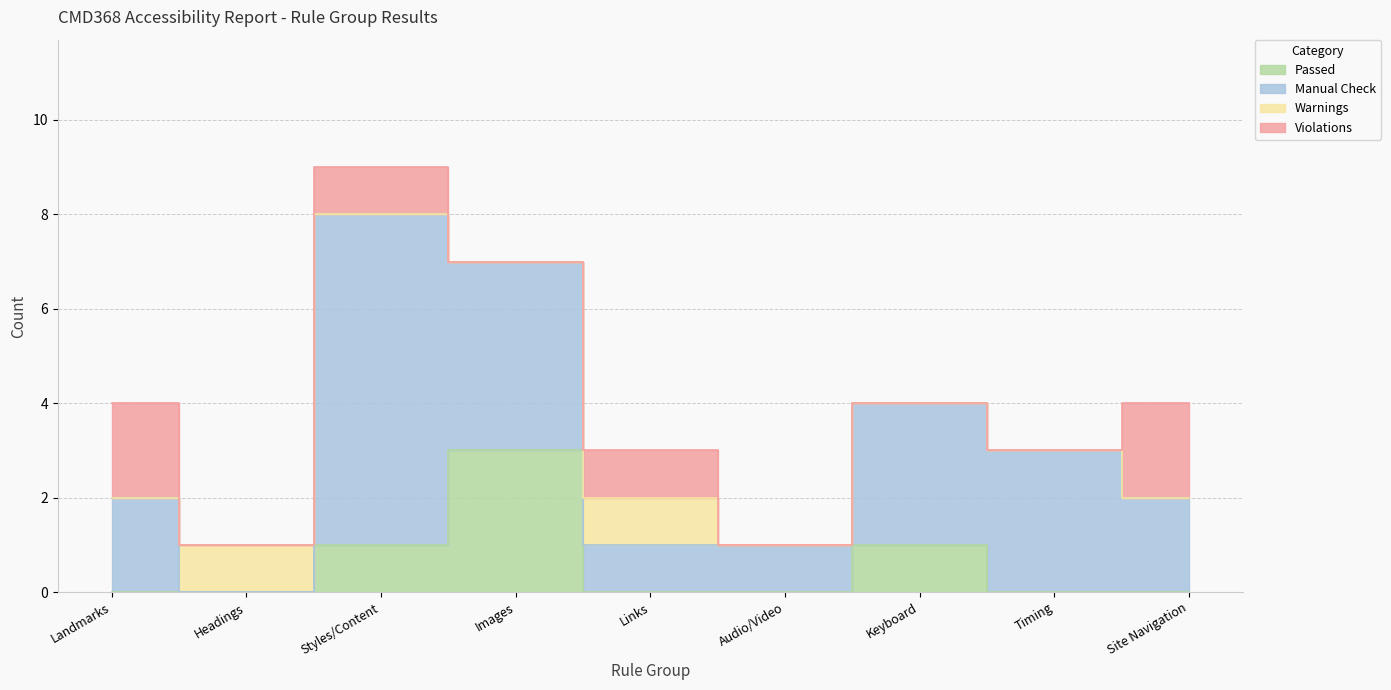

What is the sum of the Manual Check values at Keyboard and Images?

7